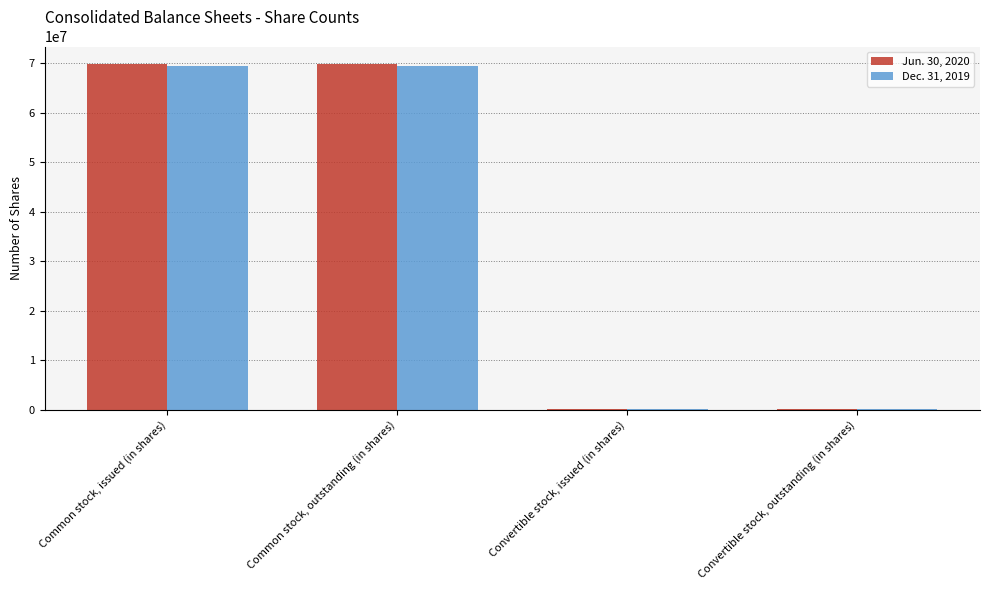

What is the maximum value shown in the chart?

69919882